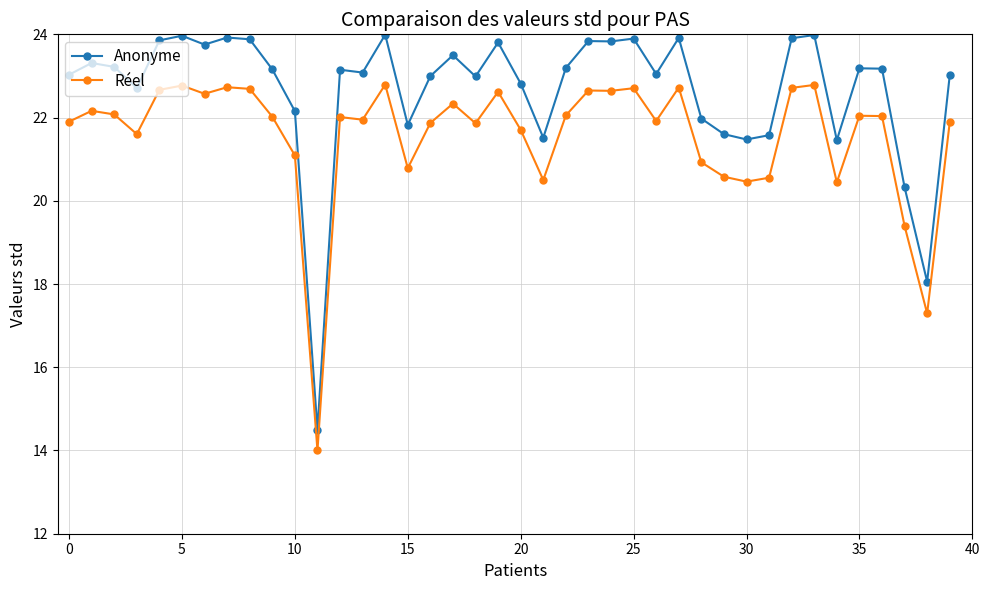

List the series in order of their overall mean, lowest first.

Réel, Anonyme